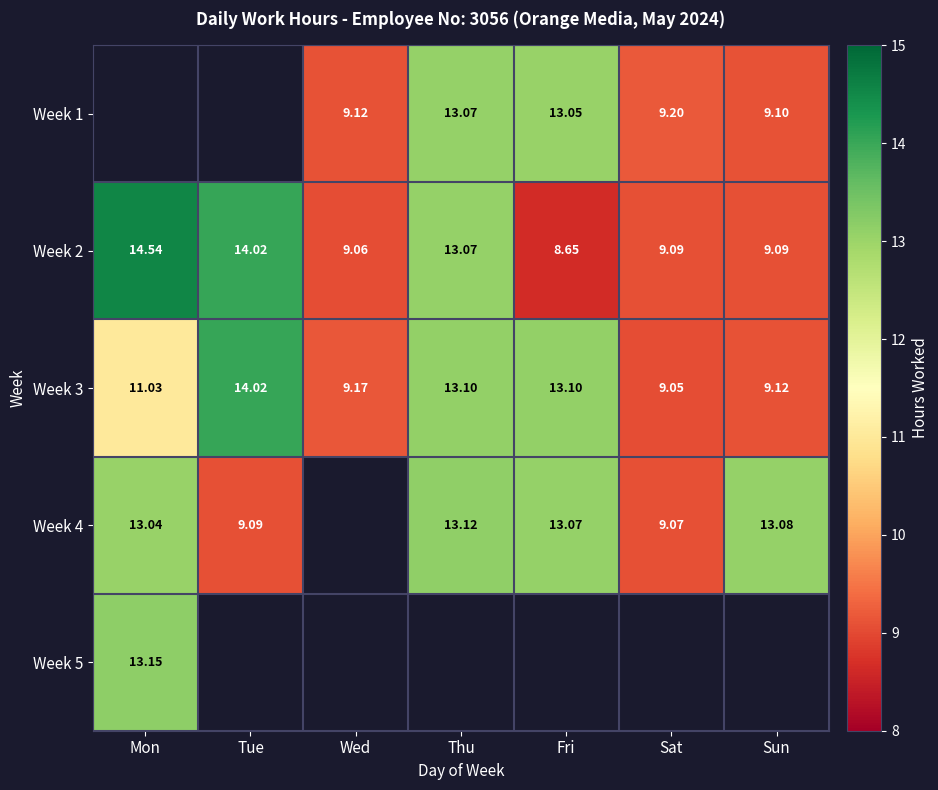

Which category has the lowest value in the Week 2 series?

Fri